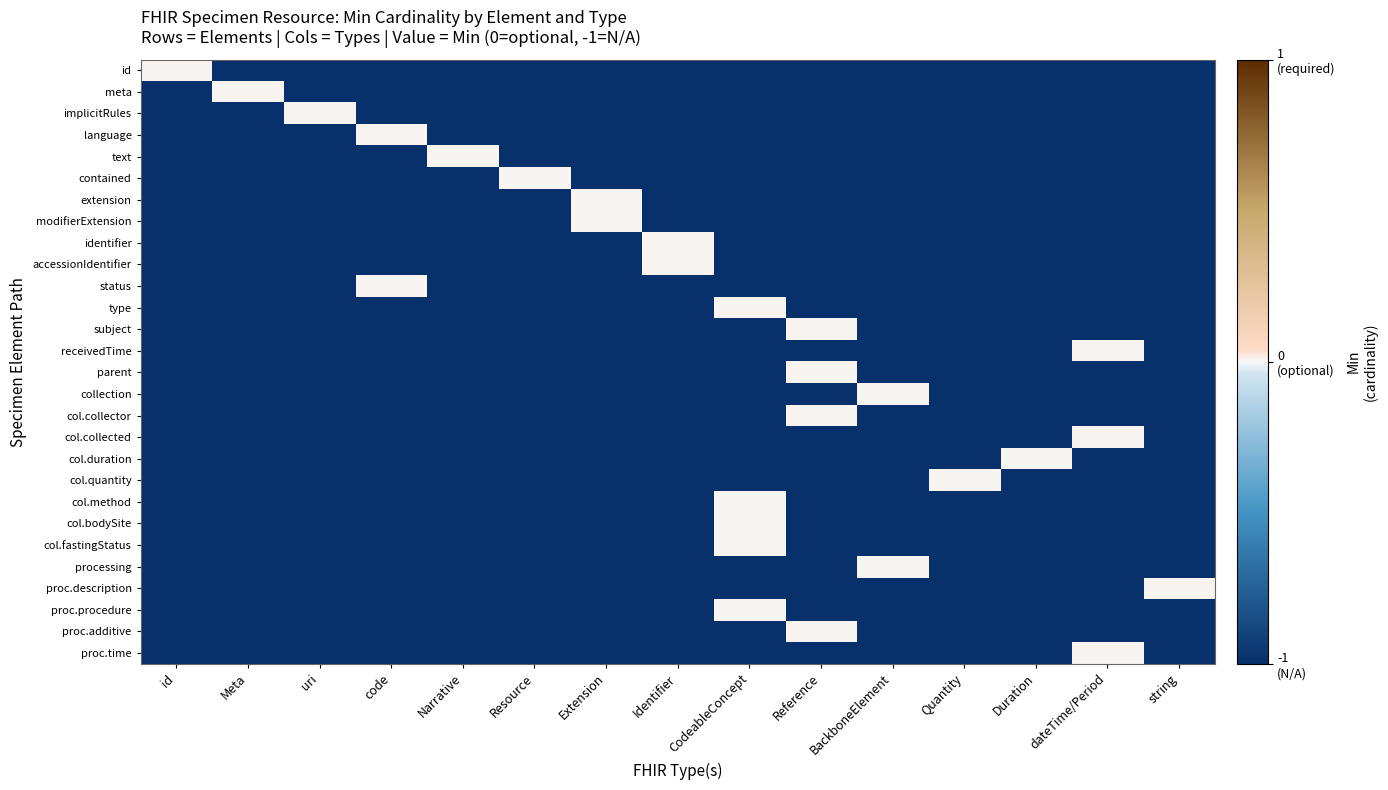

Reading left to right, what are all the values shown in this chart?

id: id=0	Meta=-1	uri=-1	code=-1	Narrative=-1	Resource=-1	Extension=-1	Identifier=-1	CodeableConcept=-1	Reference=-1	BackboneElement=-1	Quantity=-1	Duration=-1	dateTime/Period=-1	string=-1
meta: id=-1	Meta=0	uri=-1	code=-1	Narrative=-1	Resource=-1	Extension=-1	Identifier=-1	CodeableConcept=-1	Reference=-1	BackboneElement=-1	Quantity=-1	Duration=-1	dateTime/Period=-1	string=-1
implicitRules: id=-1	Meta=-1	uri=0	code=-1	Narrative=-1	Resource=-1	Extension=-1	Identifier=-1	CodeableConcept=-1	Reference=-1	BackboneElement=-1	Quantity=-1	Duration=-1	dateTime/Period=-1	string=-1
language: id=-1	Meta=-1	uri=-1	code=0	Narrative=-1	Resource=-1	Extension=-1	Identifier=-1	CodeableConcept=-1	Reference=-1	BackboneElement=-1	Quantity=-1	Duration=-1	dateTime/Period=-1	string=-1
text: id=-1	Meta=-1	uri=-1	code=-1	Narrative=0	Resource=-1	Extension=-1	Identifier=-1	CodeableConcept=-1	Reference=-1	BackboneElement=-1	Quantity=-1	Duration=-1	dateTime/Period=-1	string=-1
contained: id=-1	Meta=-1	uri=-1	code=-1	Narrative=-1	Resource=0	Extension=-1	Identifier=-1	CodeableConcept=-1	Reference=-1	BackboneElement=-1	Quantity=-1	Duration=-1	dateTime/Period=-1	string=-1
extension: id=-1	Meta=-1	uri=-1	code=-1	Narrative=-1	Resource=-1	Extension=0	Identifier=-1	CodeableConcept=-1	Reference=-1	BackboneElement=-1	Quantity=-1	Duration=-1	dateTime/Period=-1	string=-1
modifierExtension: id=-1	Meta=-1	uri=-1	code=-1	Narrative=-1	Resource=-1	Extension=0	Identifier=-1	CodeableConcept=-1	Reference=-1	BackboneElement=-1	Quantity=-1	Duration=-1	dateTime/Period=-1	string=-1
identifier: id=-1	Meta=-1	uri=-1	code=-1	Narrative=-1	Resource=-1	Extension=-1	Identifier=0	CodeableConcept=-1	Reference=-1	BackboneElement=-1	Quantity=-1	Duration=-1	dateTime/Period=-1	string=-1
accessionIdentifier: id=-1	Meta=-1	uri=-1	code=-1	Narrative=-1	Resource=-1	Extension=-1	Identifier=0	CodeableConcept=-1	Reference=-1	BackboneElement=-1	Quantity=-1	Duration=-1	dateTime/Period=-1	string=-1
status: id=-1	Meta=-1	uri=-1	code=0	Narrative=-1	Resource=-1	Extension=-1	Identifier=-1	CodeableConcept=-1	Reference=-1	BackboneElement=-1	Quantity=-1	Duration=-1	dateTime/Period=-1	string=-1
type: id=-1	Meta=-1	uri=-1	code=-1	Narrative=-1	Resource=-1	Extension=-1	Identifier=-1	CodeableConcept=0	Reference=-1	BackboneElement=-1	Quantity=-1	Duration=-1	dateTime/Period=-1	string=-1
subject: id=-1	Meta=-1	uri=-1	code=-1	Narrative=-1	Resource=-1	Extension=-1	Identifier=-1	CodeableConcept=-1	Reference=0	BackboneElement=-1	Quantity=-1	Duration=-1	dateTime/Period=-1	string=-1
receivedTime: id=-1	Meta=-1	uri=-1	code=-1	Narrative=-1	Resource=-1	Extension=-1	Identifier=-1	CodeableConcept=-1	Reference=-1	BackboneElement=-1	Quantity=-1	Duration=-1	dateTime/Period=0	string=-1
parent: id=-1	Meta=-1	uri=-1	code=-1	Narrative=-1	Resource=-1	Extension=-1	Identifier=-1	CodeableConcept=-1	Reference=0	BackboneElement=-1	Quantity=-1	Duration=-1	dateTime/Period=-1	string=-1
collection: id=-1	Meta=-1	uri=-1	code=-1	Narrative=-1	Resource=-1	Extension=-1	Identifier=-1	CodeableConcept=-1	Reference=-1	BackboneElement=0	Quantity=-1	Duration=-1	dateTime/Period=-1	string=-1
col.collector: id=-1	Meta=-1	uri=-1	code=-1	Narrative=-1	Resource=-1	Extension=-1	Identifier=-1	CodeableConcept=-1	Reference=0	BackboneElement=-1	Quantity=-1	Duration=-1	dateTime/Period=-1	string=-1
col.collected: id=-1	Meta=-1	uri=-1	code=-1	Narrative=-1	Resource=-1	Extension=-1	Identifier=-1	CodeableConcept=-1	Reference=-1	BackboneElement=-1	Quantity=-1	Duration=-1	dateTime/Period=0	string=-1
col.duration: id=-1	Meta=-1	uri=-1	code=-1	Narrative=-1	Resource=-1	Extension=-1	Identifier=-1	CodeableConcept=-1	Reference=-1	BackboneElement=-1	Quantity=-1	Duration=0	dateTime/Period=-1	string=-1
col.quantity: id=-1	Meta=-1	uri=-1	code=-1	Narrative=-1	Resource=-1	Extension=-1	Identifier=-1	CodeableConcept=-1	Reference=-1	BackboneElement=-1	Quantity=0	Duration=-1	dateTime/Period=-1	string=-1
col.method: id=-1	Meta=-1	uri=-1	code=-1	Narrative=-1	Resource=-1	Extension=-1	Identifier=-1	CodeableConcept=0	Reference=-1	BackboneElement=-1	Quantity=-1	Duration=-1	dateTime/Period=-1	string=-1
col.bodySite: id=-1	Meta=-1	uri=-1	code=-1	Narrative=-1	Resource=-1	Extension=-1	Identifier=-1	CodeableConcept=0	Reference=-1	BackboneElement=-1	Quantity=-1	Duration=-1	dateTime/Period=-1	string=-1
col.fastingStatus: id=-1	Meta=-1	uri=-1	code=-1	Narrative=-1	Resource=-1	Extension=-1	Identifier=-1	CodeableConcept=0	Reference=-1	BackboneElement=-1	Quantity=-1	Duration=-1	dateTime/Period=-1	string=-1
processing: id=-1	Meta=-1	uri=-1	code=-1	Narrative=-1	Resource=-1	Extension=-1	Identifier=-1	CodeableConcept=-1	Reference=-1	BackboneElement=0	Quantity=-1	Duration=-1	dateTime/Period=-1	string=-1
proc.description: id=-1	Meta=-1	uri=-1	code=-1	Narrative=-1	Resource=-1	Extension=-1	Identifier=-1	CodeableConcept=-1	Reference=-1	BackboneElement=-1	Quantity=-1	Duration=-1	dateTime/Period=-1	string=0
proc.procedure: id=-1	Meta=-1	uri=-1	code=-1	Narrative=-1	Resource=-1	Extension=-1	Identifier=-1	CodeableConcept=0	Reference=-1	BackboneElement=-1	Quantity=-1	Duration=-1	dateTime/Period=-1	string=-1
proc.additive: id=-1	Meta=-1	uri=-1	code=-1	Narrative=-1	Resource=-1	Extension=-1	Identifier=-1	CodeableConcept=-1	Reference=0	BackboneElement=-1	Quantity=-1	Duration=-1	dateTime/Period=-1	string=-1
proc.time: id=-1	Meta=-1	uri=-1	code=-1	Narrative=-1	Resource=-1	Extension=-1	Identifier=-1	CodeableConcept=-1	Reference=-1	BackboneElement=-1	Quantity=-1	Duration=-1	dateTime/Period=0	string=-1